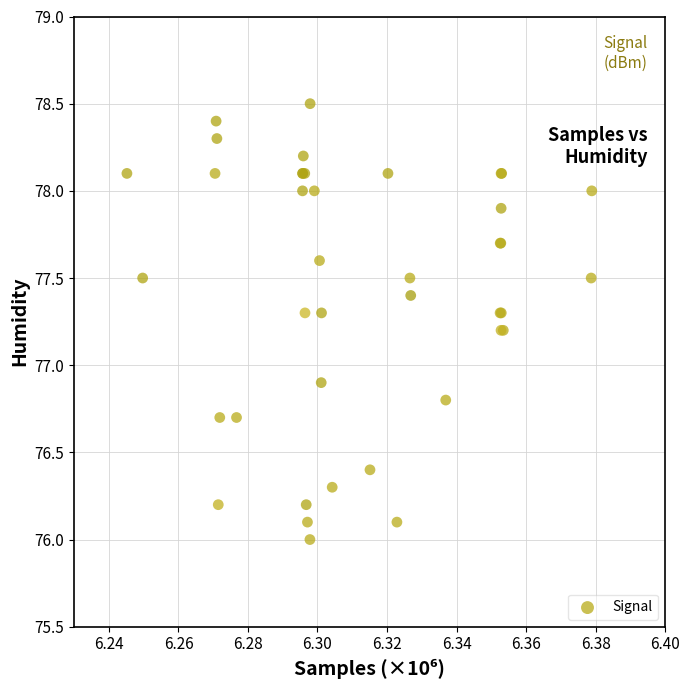

What Y value in the scatter plot is closest to 77?

76.9